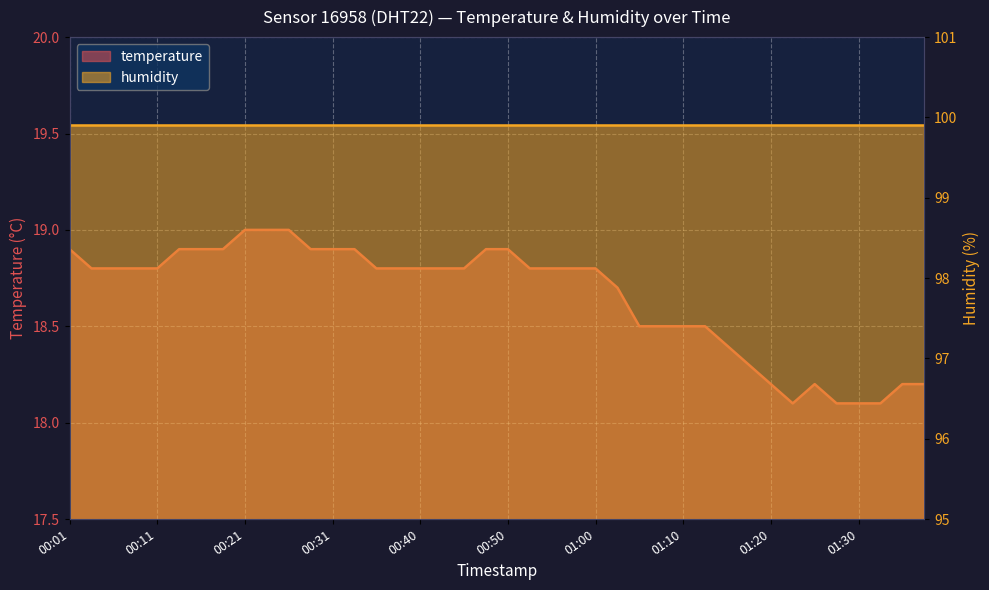

What is the sum of all values?

746.1